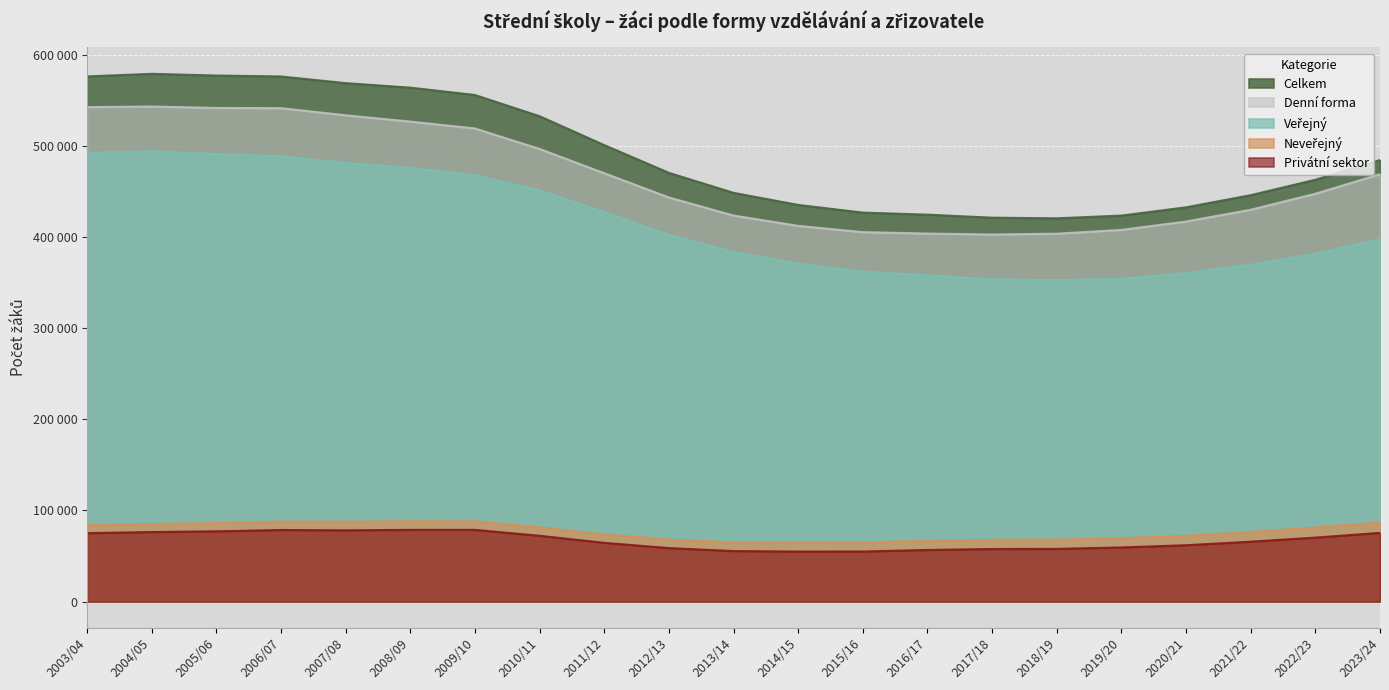

What are all the series names shown in the legend?

Celkem, Veřejný, Denní forma, Neveřejný, Privátní sektor